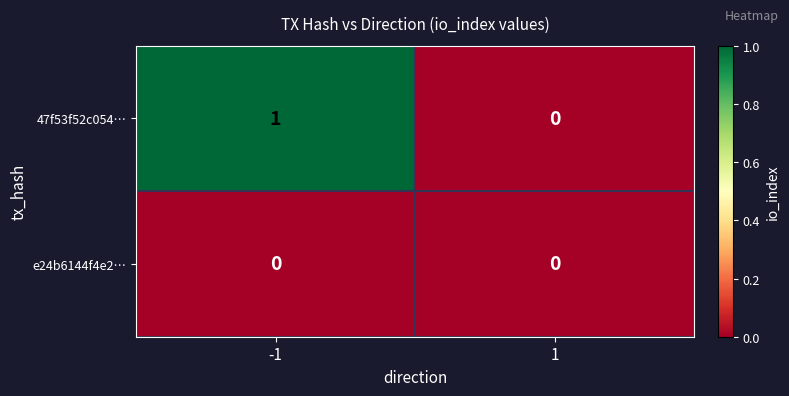

Rank the series at -1 from lowest to highest value.

e24b6144f4e2…, 47f53f52c054…